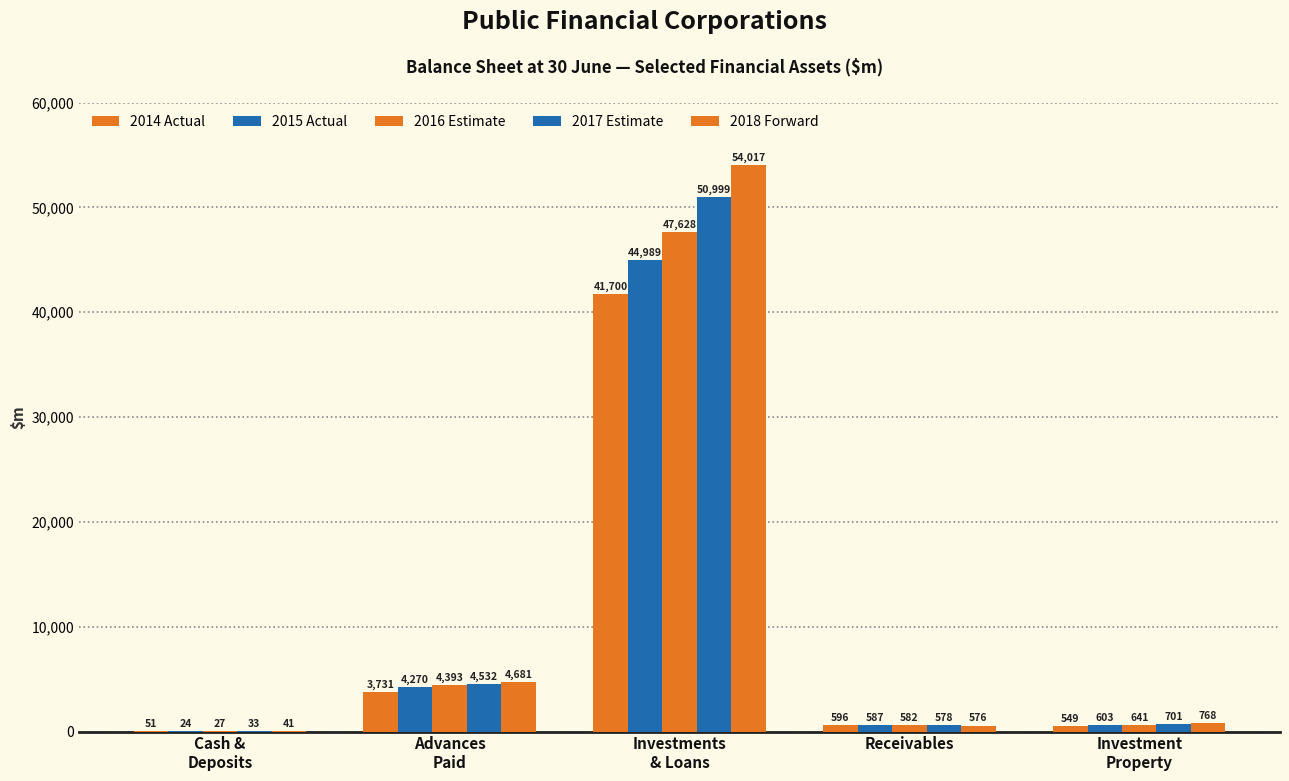

Count the number of categories in the chart.

5